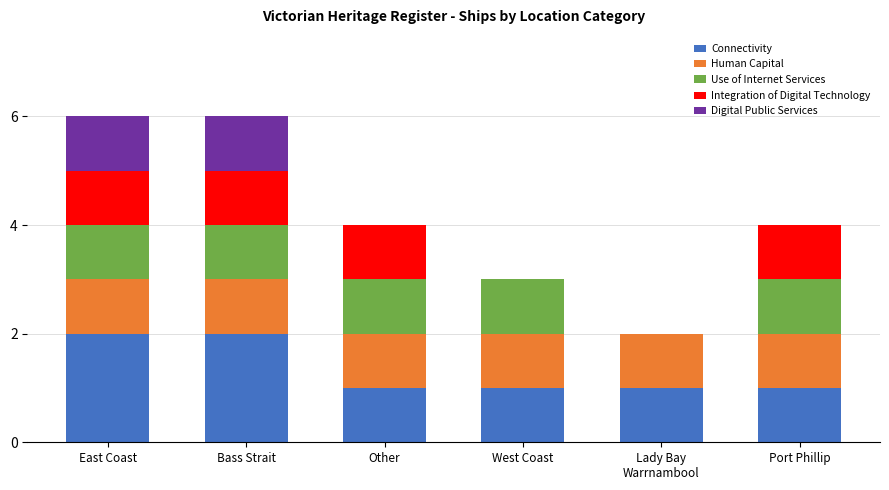

Is it true that Connectivity equals 1 at West Coast?

True